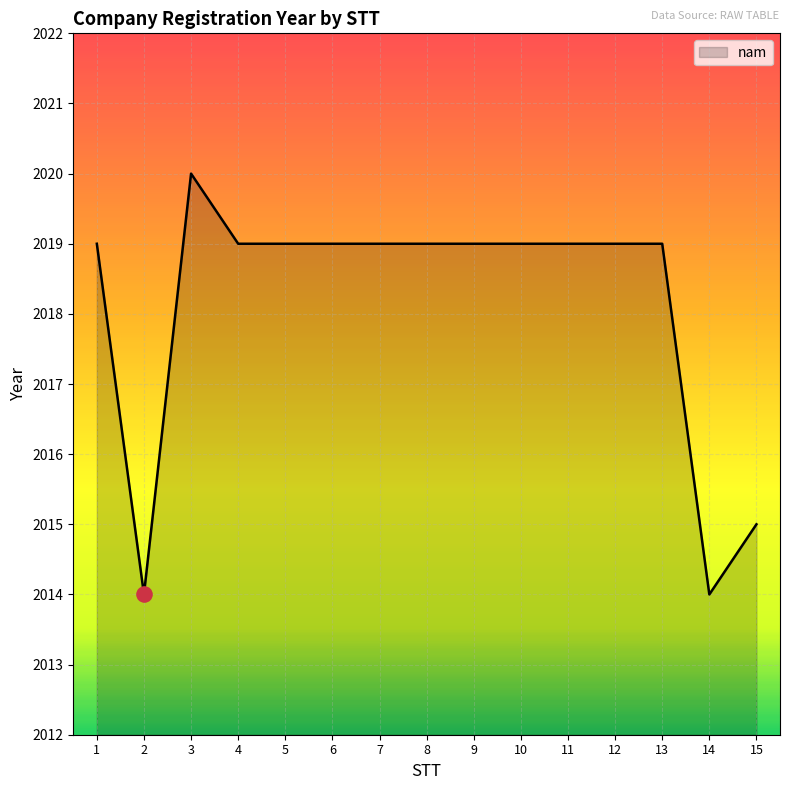

Between 5 and 14, which is larger?

5